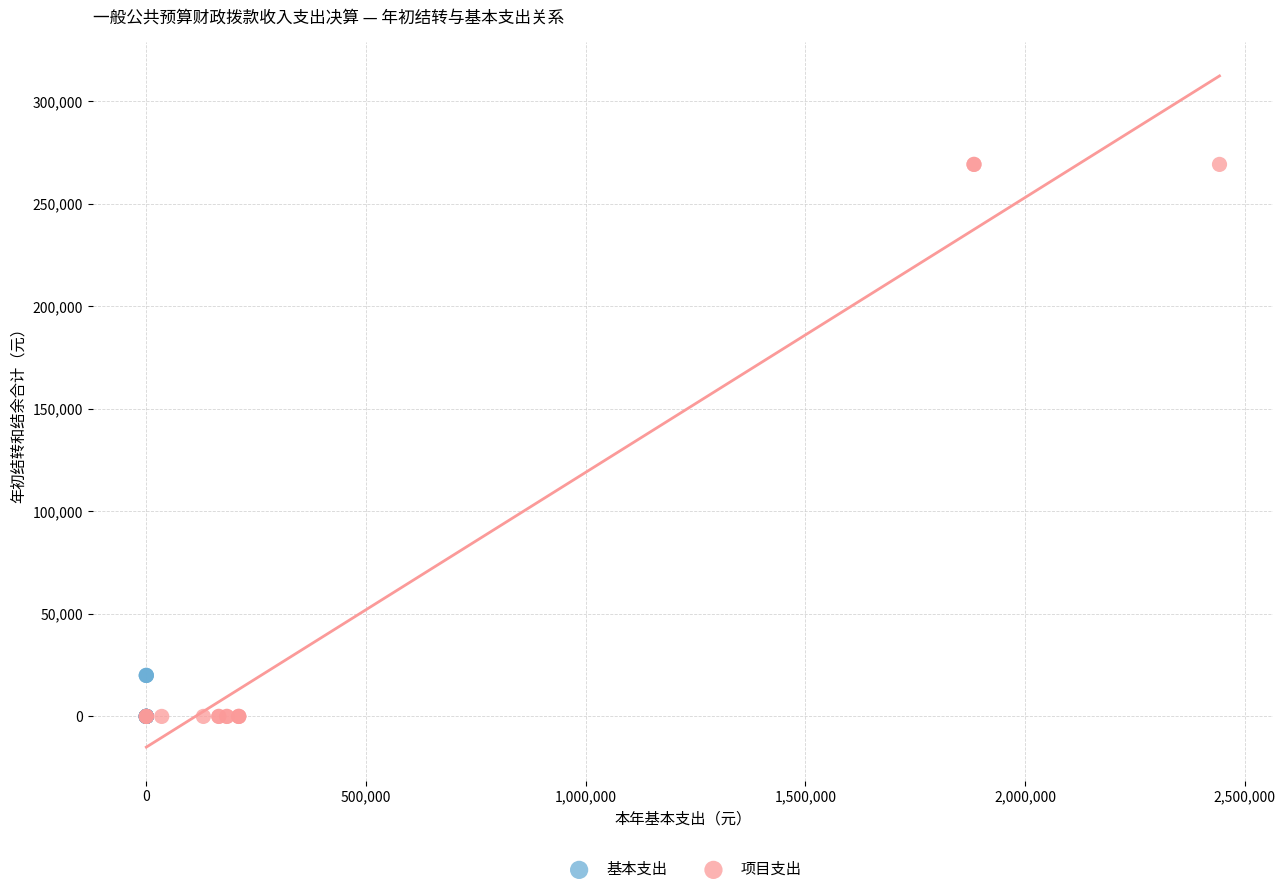

Which series has the largest Y range (max minus min)?

项目支出